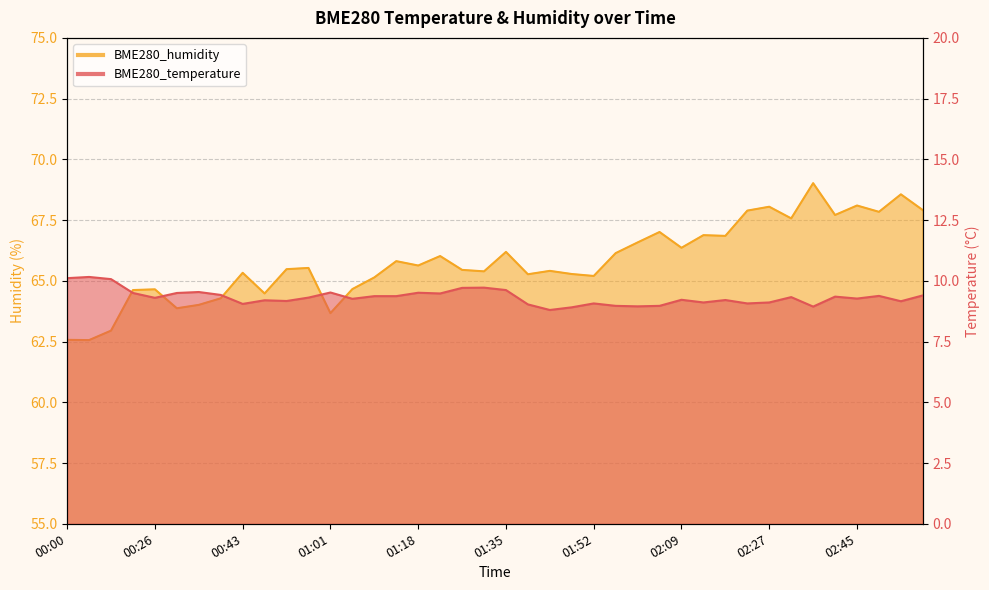

Is it true that BME280_humidity equals 66.9 at 02:14?

True